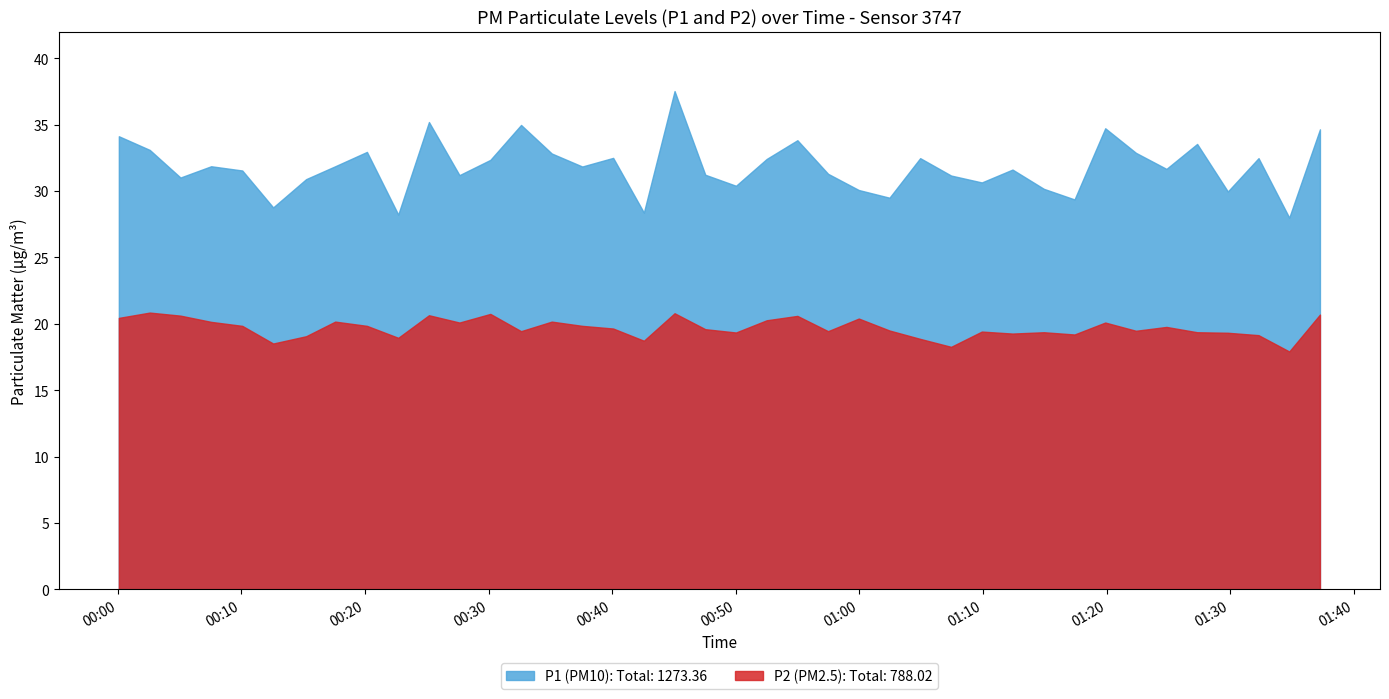

True or false: P2 and P1 intersect in this chart.

False